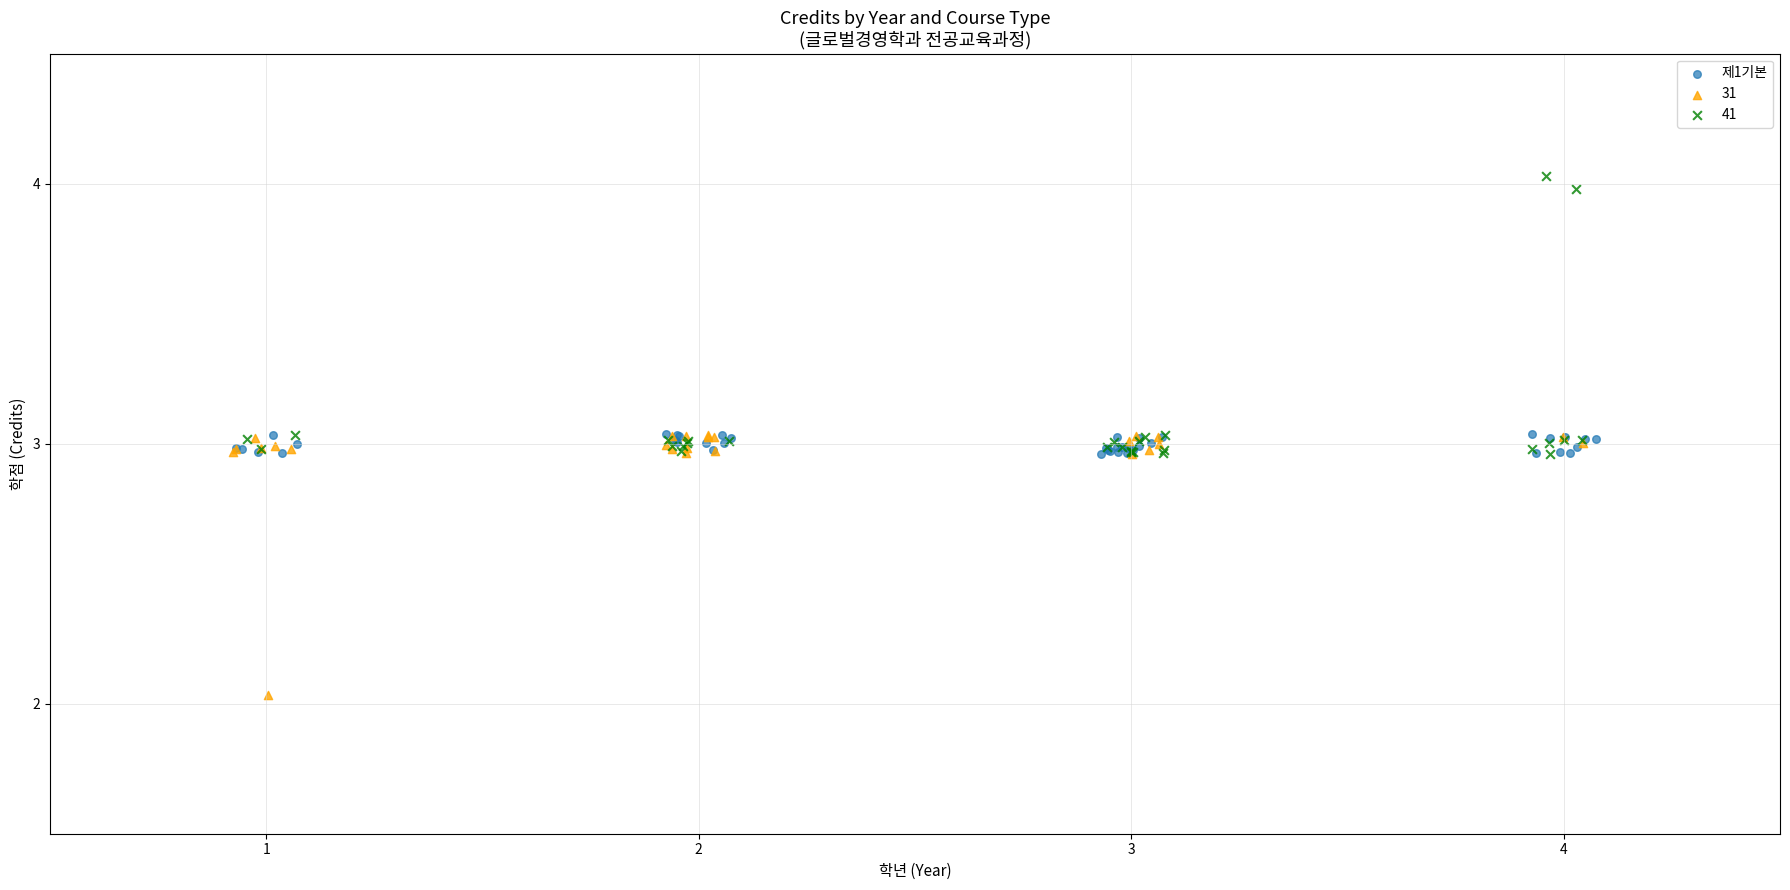

Which series reaches the maximum Y coordinate?

41